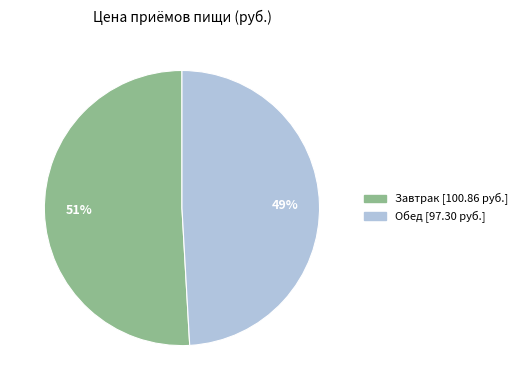

To the nearest percent, what is the difference between the largest and smallest slice percentages?

2%